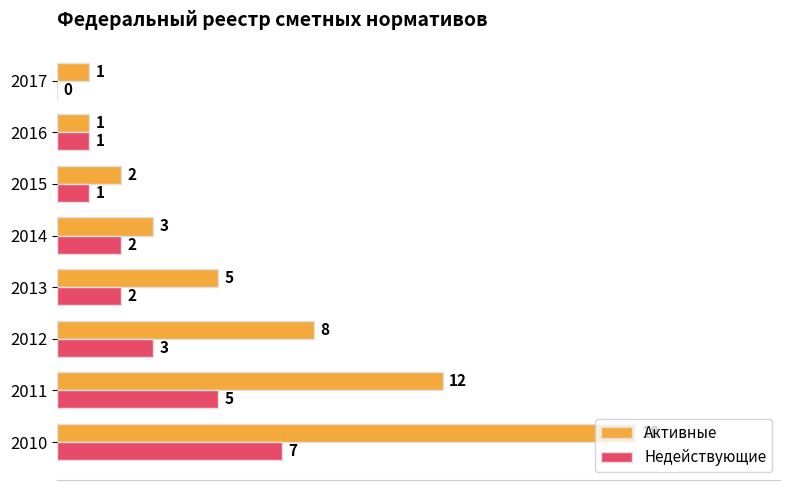

What is the highest value of the Недействующие series?

7